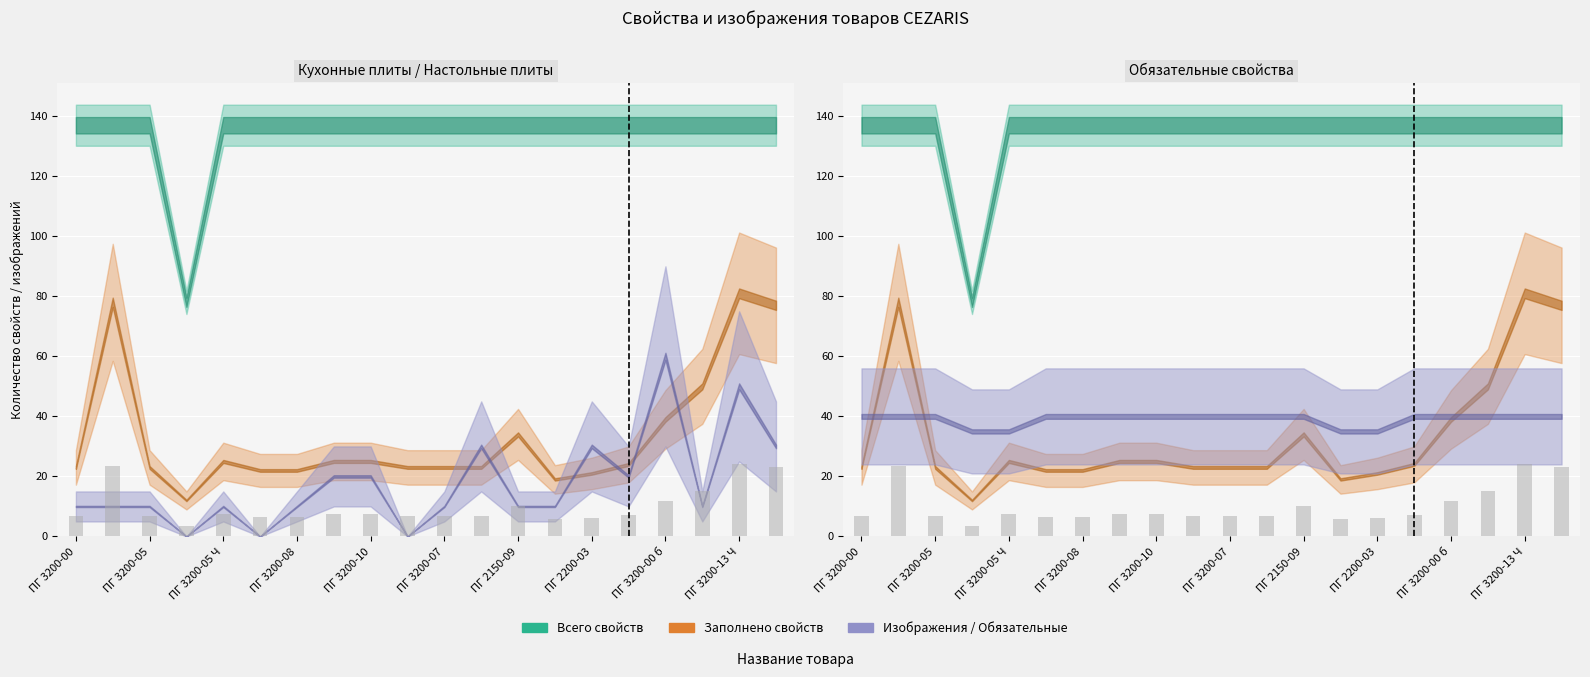

The Всего изображений series shows 1 at 17. True or false?

False